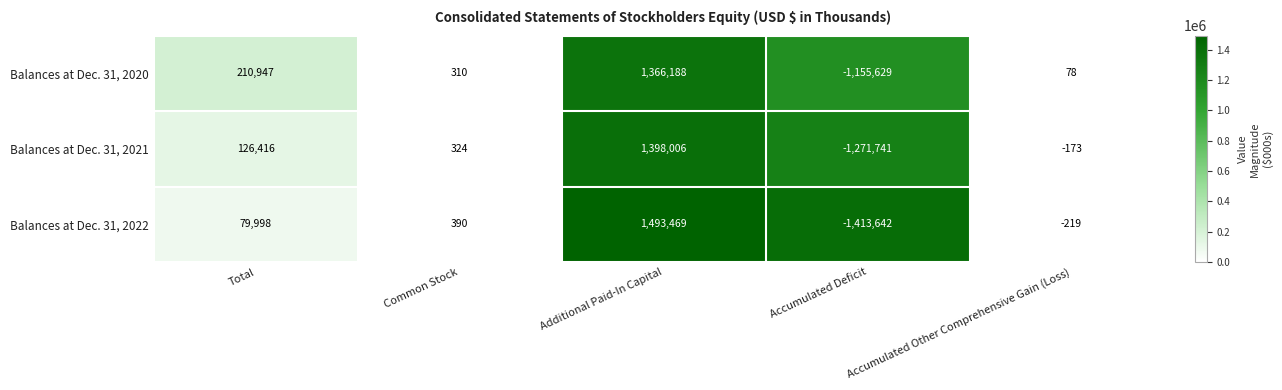

What is the maximum value shown in the chart?

1493469